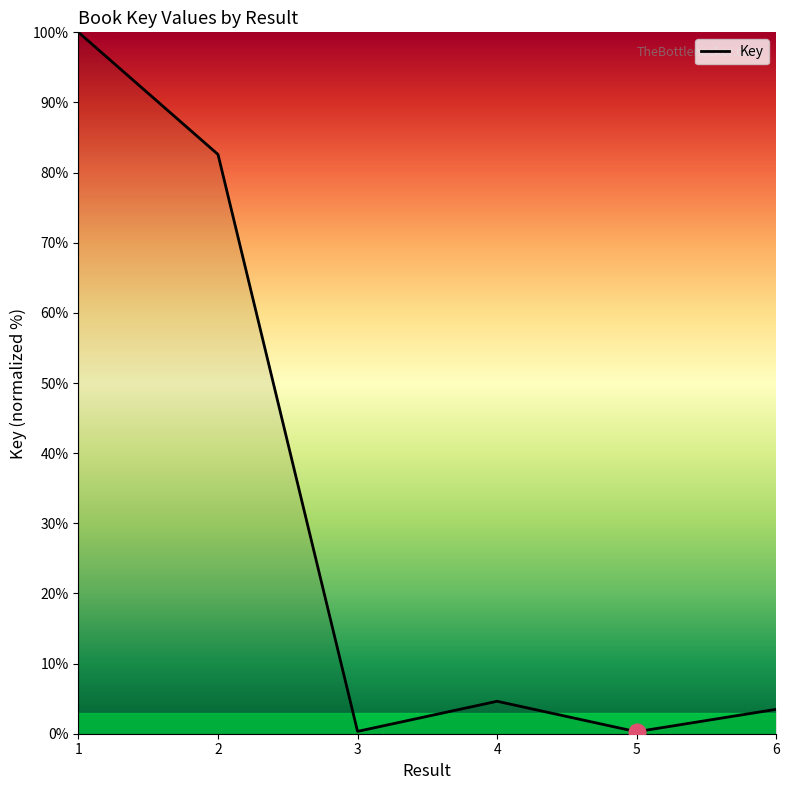

Is it true that the value at 2 is 82.6?

True